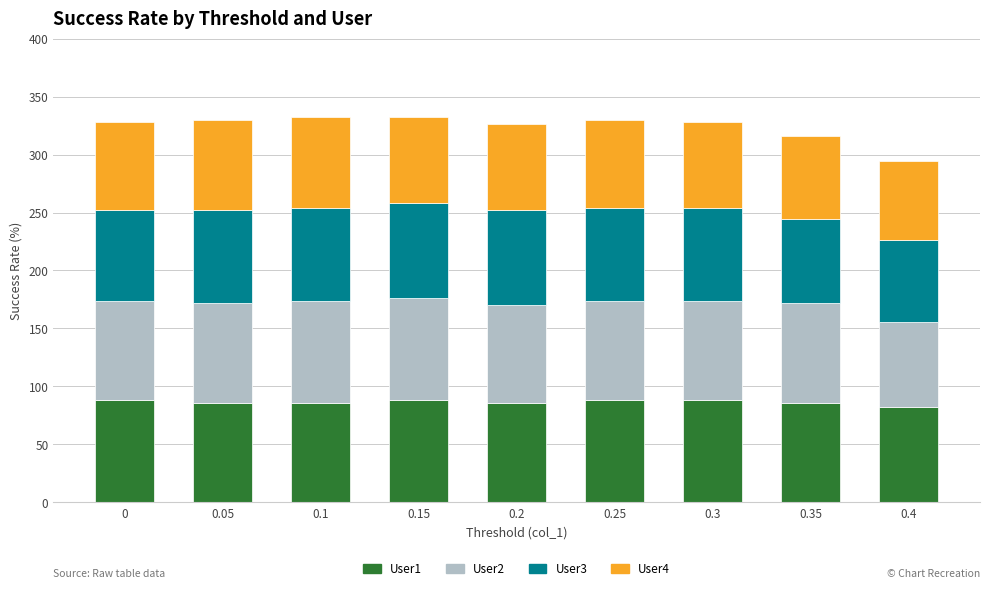

What is the total value across all series at 0.3?

328